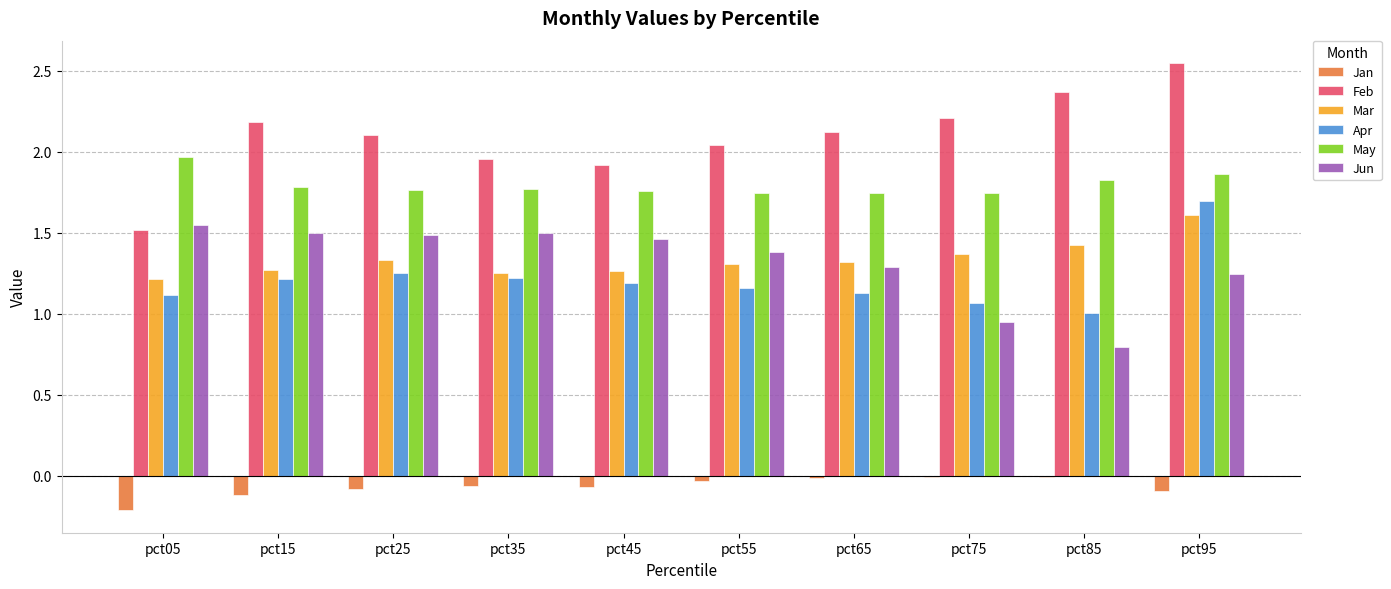

What is the sum of the Feb values at pct45 and pct55?

4.0